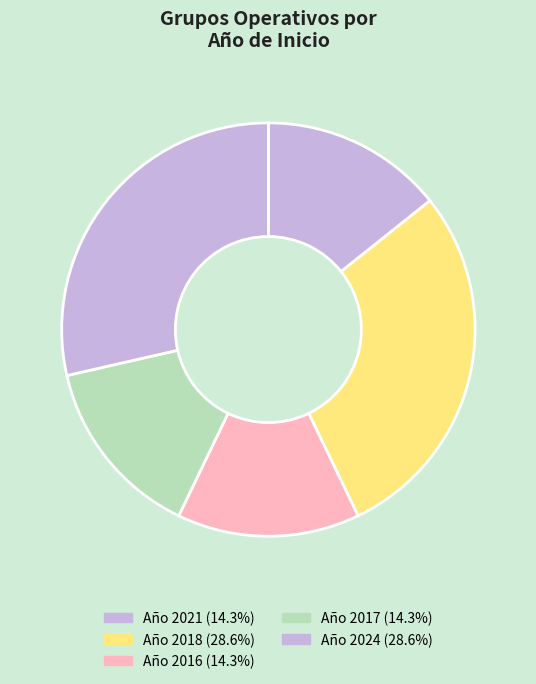

Which slice is the smallest?

Abastecimiento trigo (2016)